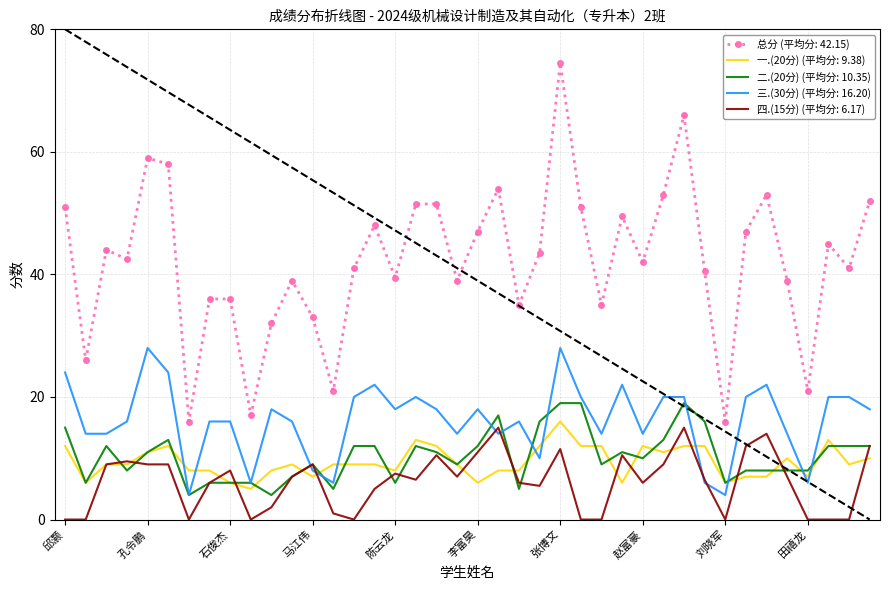

Which series has the widest spread of values?

总分 (平均分: 42.15)